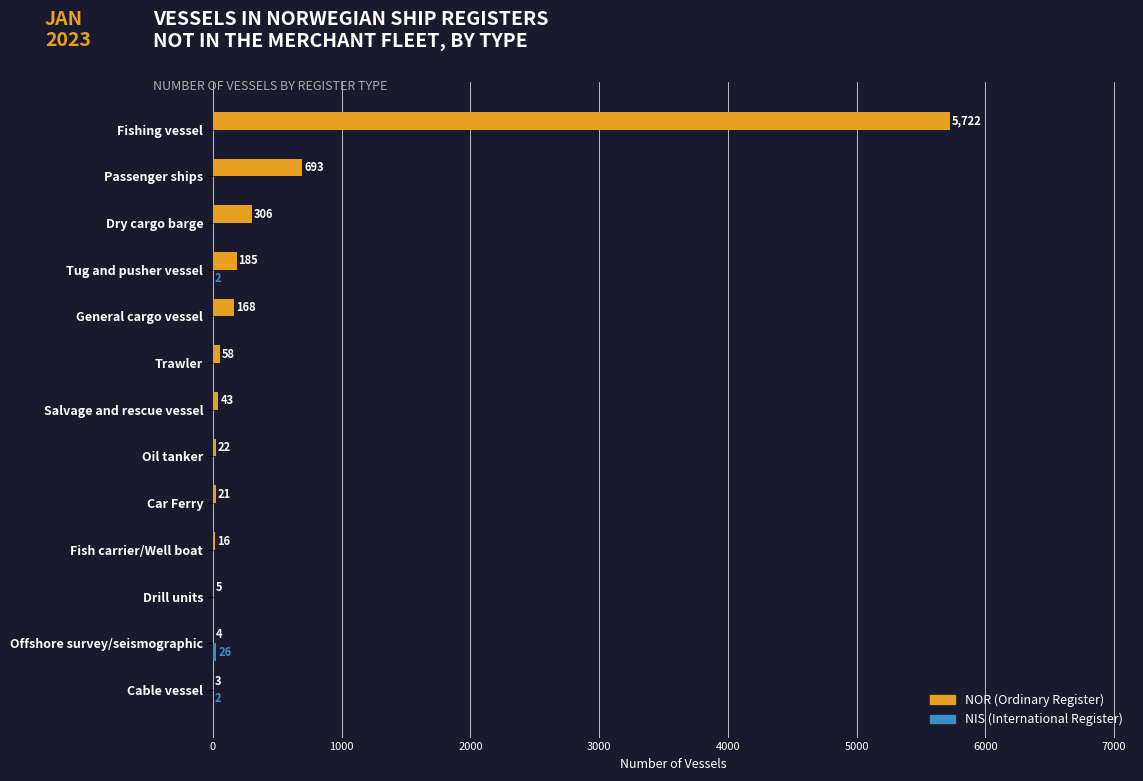

How many data points does each series have?

13